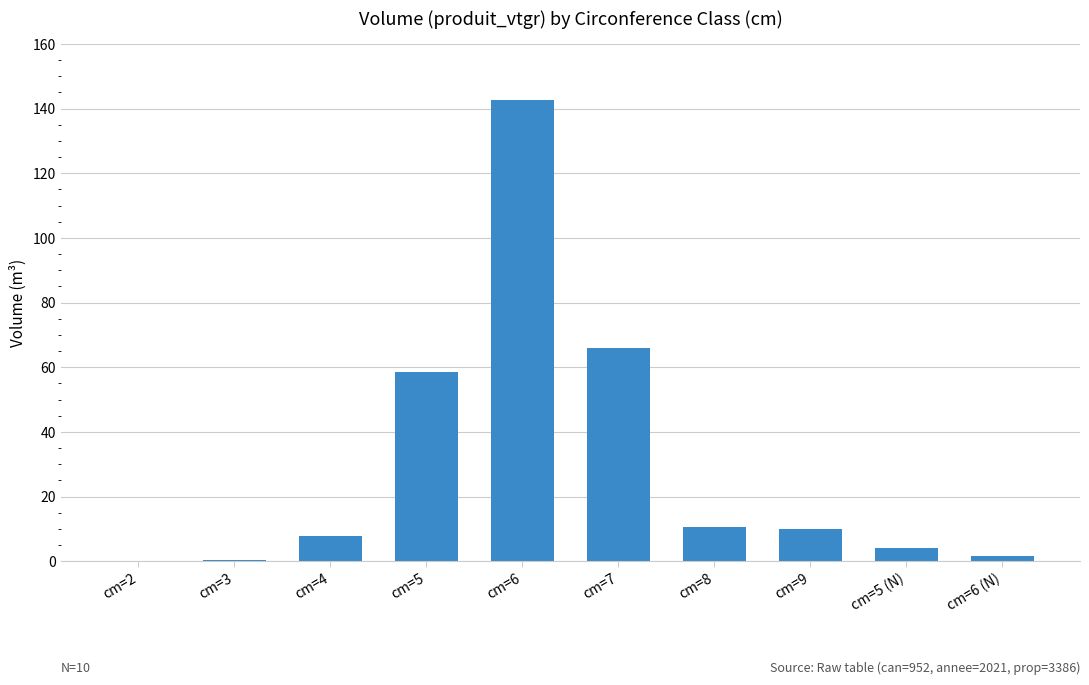

Where is the data nearest to the value 71?

cm=7